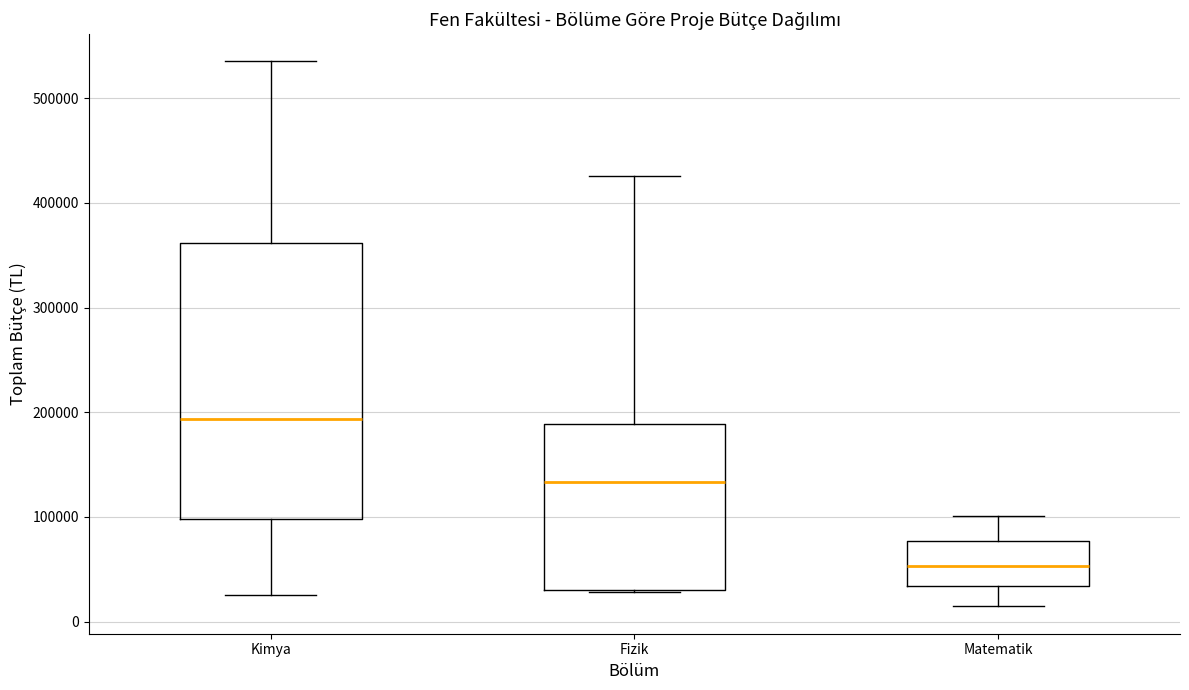

Reading left to right, transcribe this box plot: for each box, give where its median line is, the range the box spans, and where its two whiskers end, as read against the y-axis. The values are not printed on the chart, so give them approximately, as read against the axis.

Kimya: median 190000, box 100000 to 360000, whiskers 20000 to 540000
Fizik: median 130000, box 30000 to 190000, whiskers 30000 to 430000
Matematik: median 50000, box 30000 to 80000, whiskers 10000 to 100000